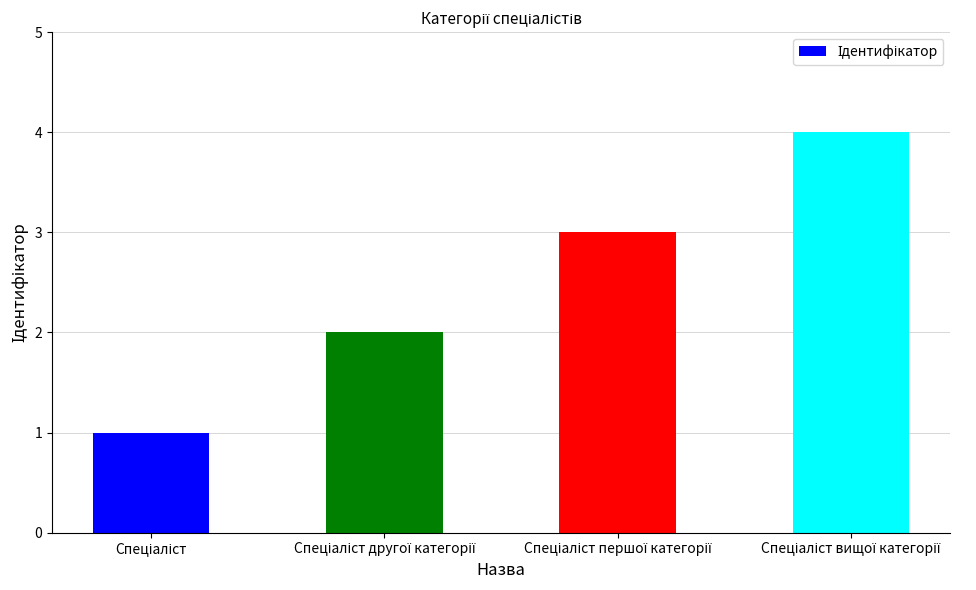

What is the sum of all values?

10